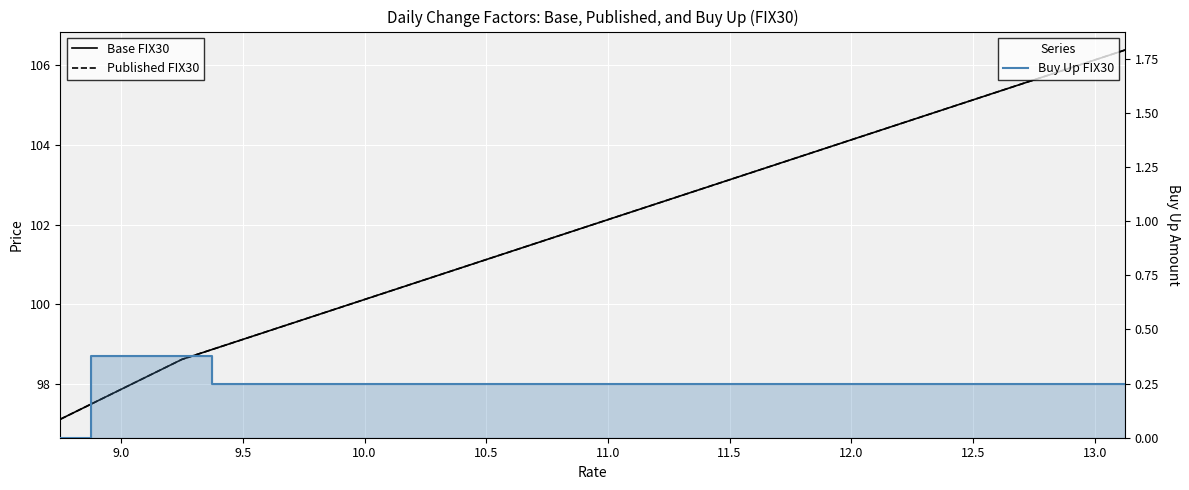

Reading left to right, list all the values displayed in this chart.

Base FIX30: 97.1	97.5	97.9	98.2	98.6	98.9	99.1	99.4	99.6	99.9	100.1	100.4	100.6	100.9	101.1	101.4	101.6	101.9	102.1	102.4	102.6	102.9	103.1	103.4	103.6	103.9	104.1	104.4	104.6	104.9	105.1	105.4	105.6	105.9	106.1	106.4
Published FIX30: 97.1	97.5	97.9	98.2	98.6	98.9	99.1	99.4	99.6	99.9	100.1	100.4	100.6	100.9	101.1	101.4	101.6	101.9	102.1	102.4	102.6	102.9	103.1	103.4	103.6	103.9	104.1	104.4	104.6	104.9	105.1	105.4	105.6	105.9	106.1	106.4
Buy Up FIX30: 0.0	0.4	0.4	0.4	0.4	0.2	0.2	0.2	0.2	0.2	0.2	0.2	0.2	0.2	0.2	0.2	0.2	0.2	0.2	0.2	0.2	0.2	0.2	0.2	0.2	0.2	0.2	0.2	0.2	0.2	0.2	0.2	0.2	0.2	0.2	0.2